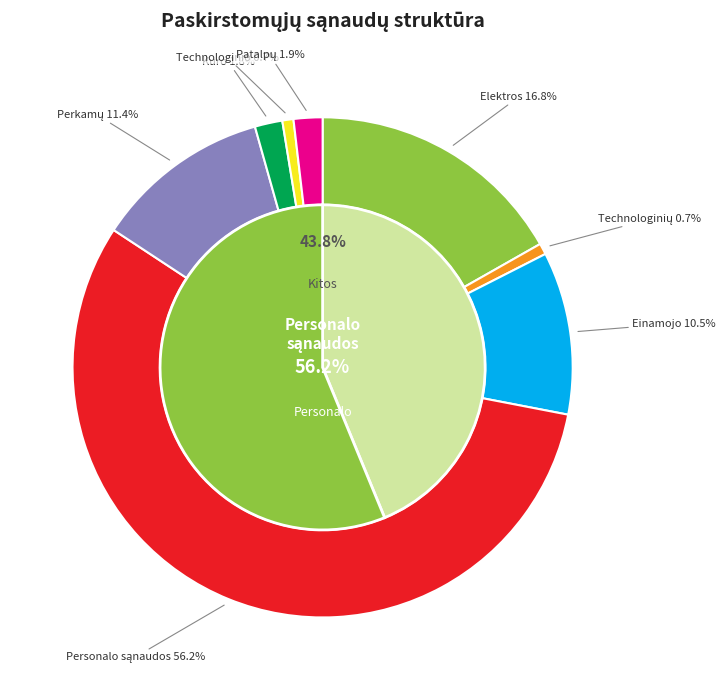

To the nearest percent, what portion does Patalpų šildymo sąnaudos represent?

2%